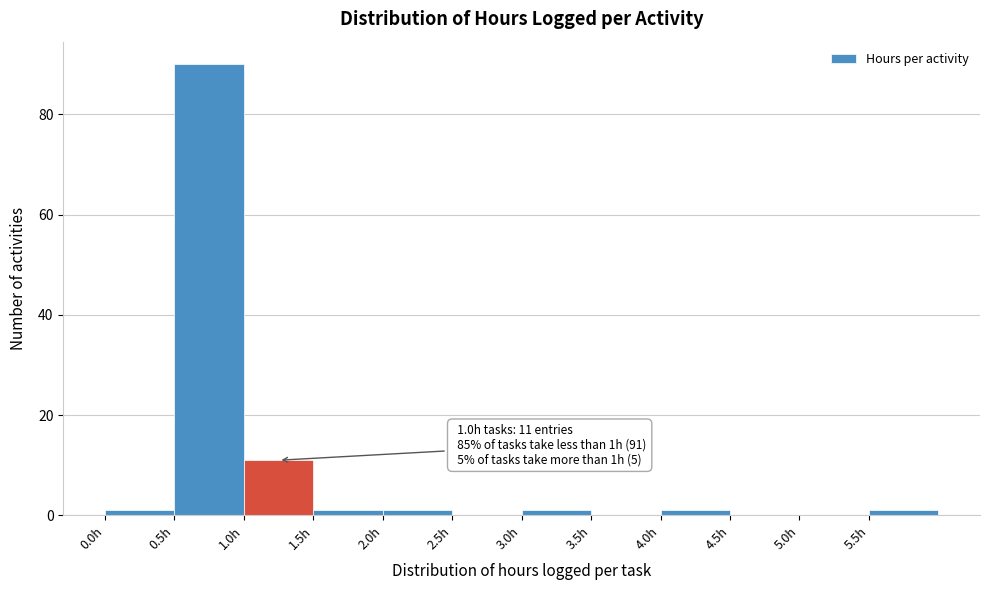

Over which range of the x-axis is the bar tallest?

0.5 to 1.0